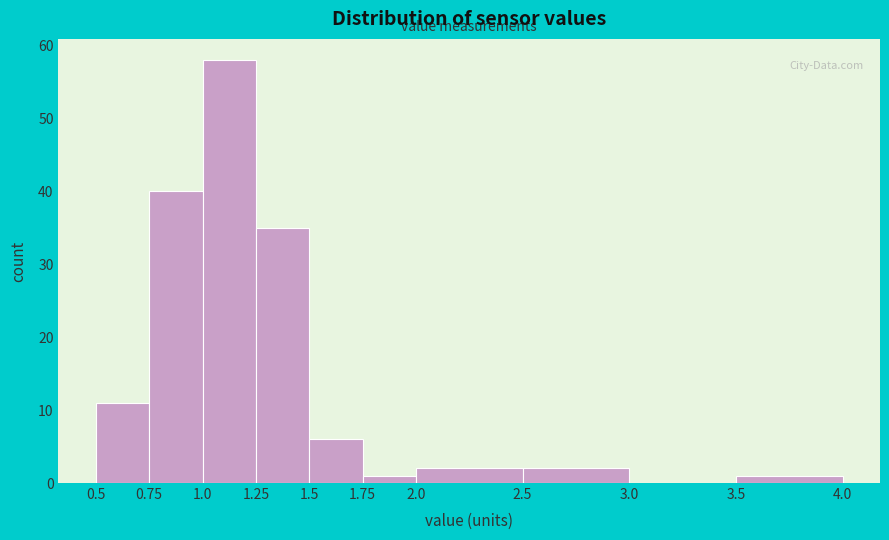

Reading left to right, transcribe this chart: for each bar, give the range it covers on the x-axis and its height. The values are not printed on the chart, so give them approximately, as read against the axis.

0.5 to 0.75: 11
0.75 to 1.0: 40
1.0 to 1.25: 58
1.25 to 1.5: 35
1.5 to 1.75: 6
1.75 to 2.0: 1
2.0 to 2.5: 2
2.5 to 3.0: 2
3.0 to 3.5: 0
3.5 to 4.0: 1